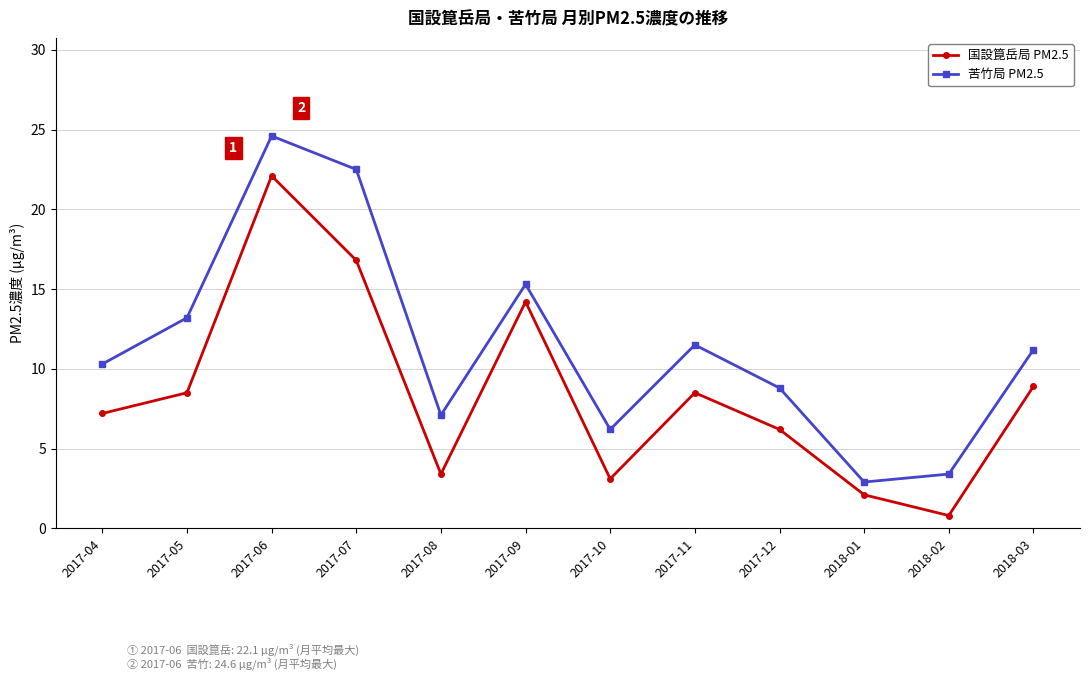

What is the difference between the second highest and minimum values in the 苦竹局 PM2.5 series?

19.6